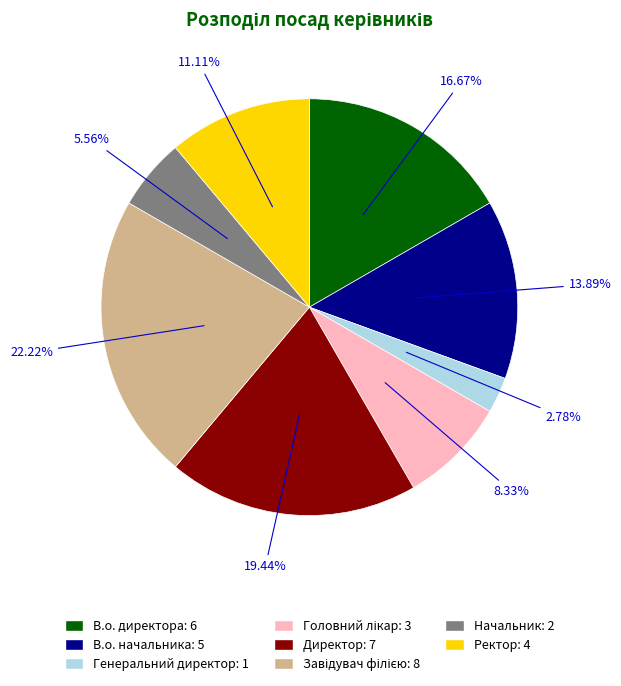

What is the smallest slice in the pie chart?

Генеральний директор